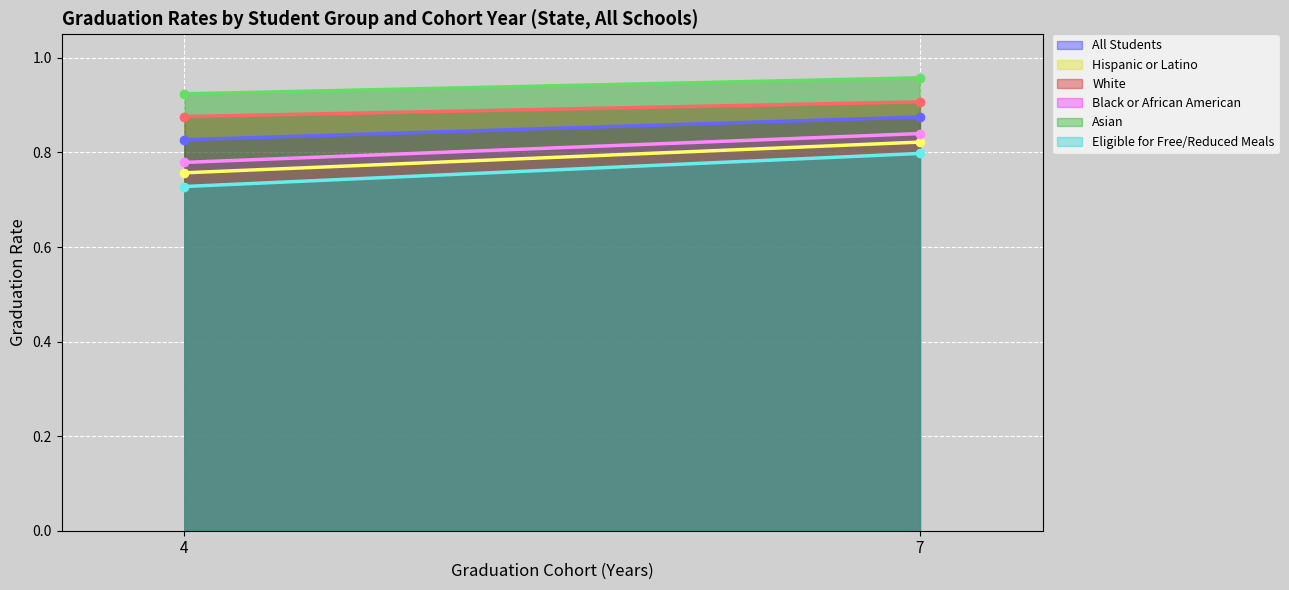

What is the total value across all series at 4?

4.9